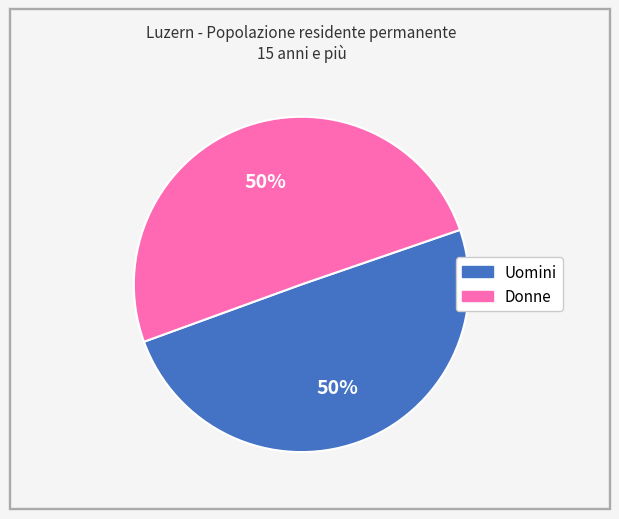

To the nearest percent, what portion does Donne represent?

50%